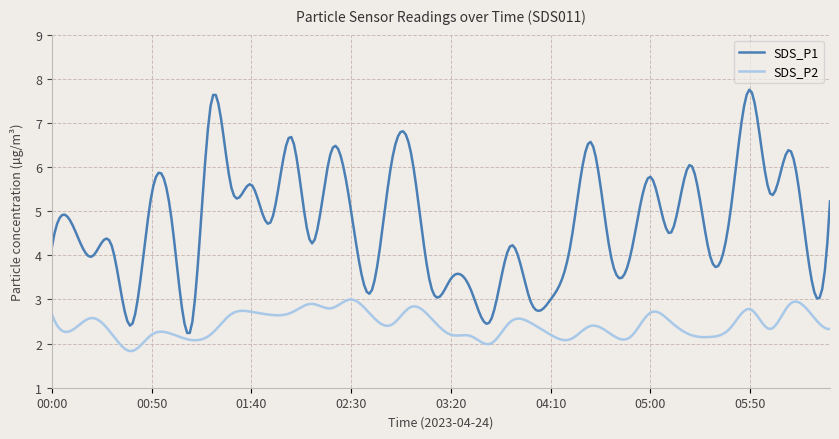

What is the difference between the maximum and minimum values in the SDS_P1 series?

5.5